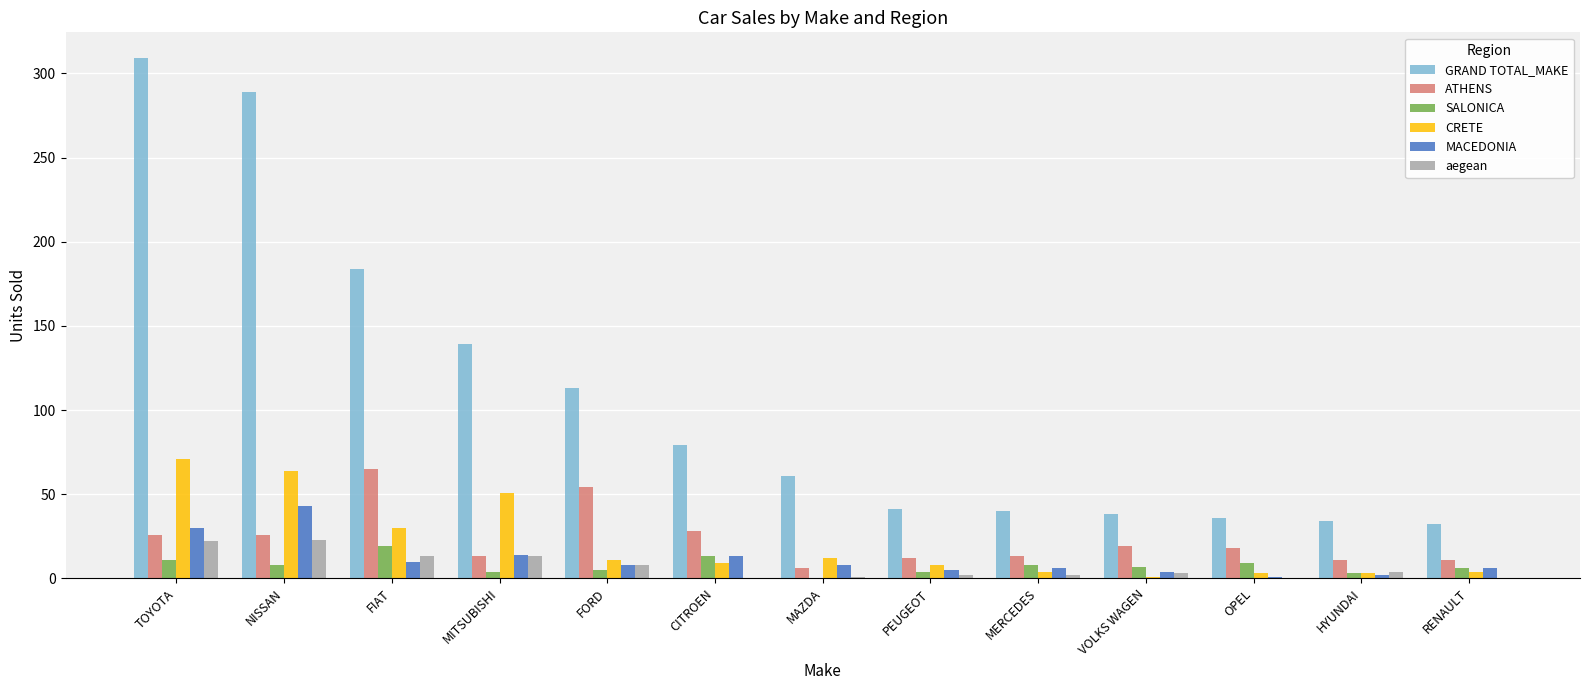

Which series changed the most between TOYOTA and MAZDA?

GRAND TOTAL_MAKE